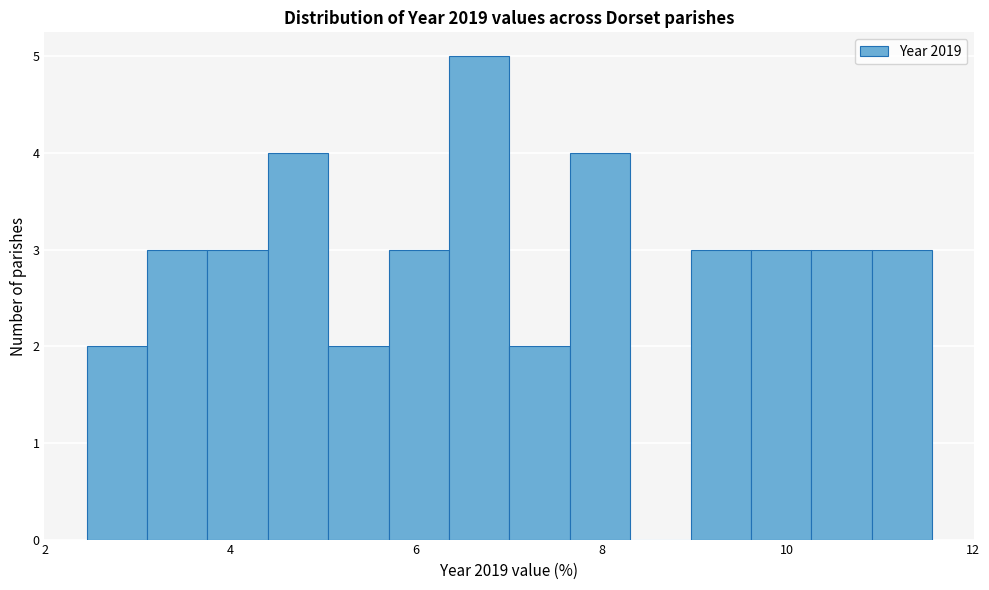

Around what value on the x-axis is the tallest bar? Give the approximate position of its centre, as read against the axis.

6.6